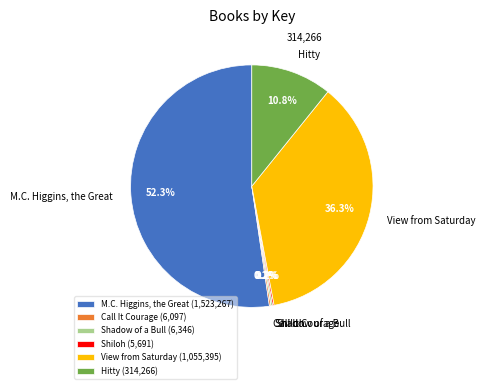

The Hitty slice represents 11% of the pie. True or false?

True